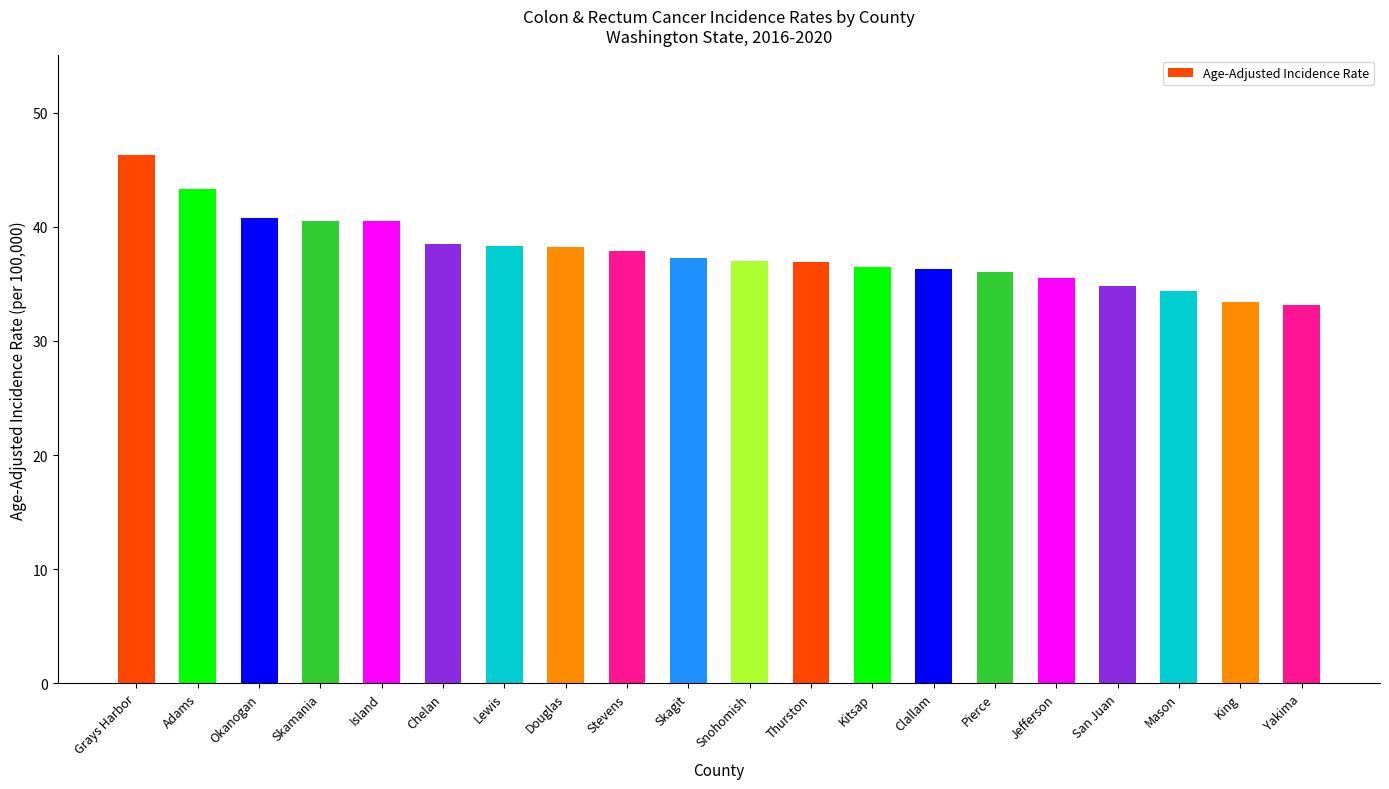

How many series are shown in this chart?

1